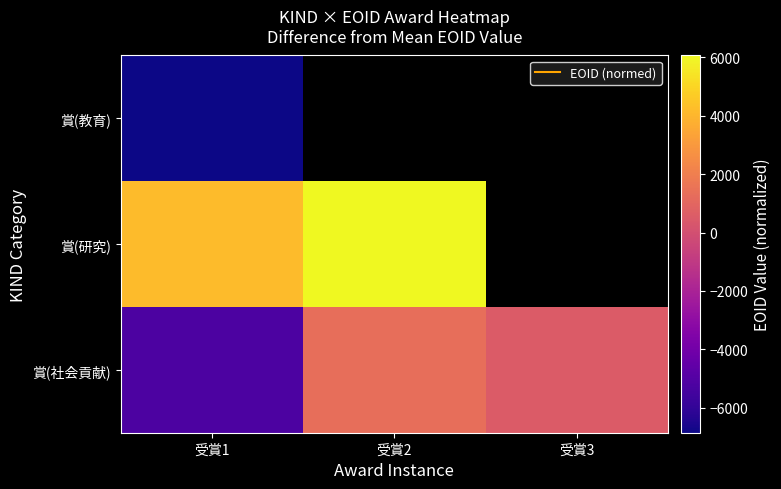

What is the difference between the maximum and minimum values in the 賞(研究) series?

1883.0